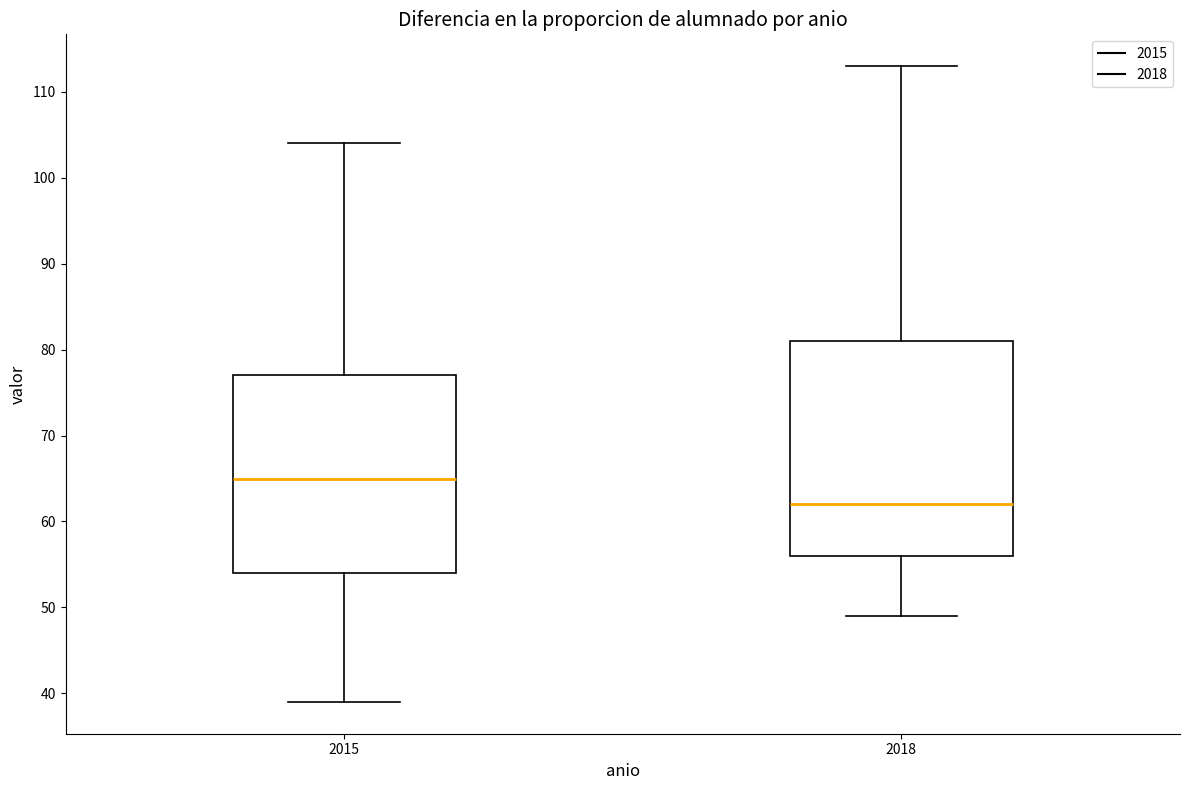

Reading left to right, read every box against the y-axis: the position of its median line, the range the box covers, and the ends of its whiskers. The values are not printed on the chart, so give them approximately, as read against the axis.

2015: median 65, box 54 to 77, whiskers 39 to 104
2018: median 62, box 56 to 81, whiskers 49 to 113